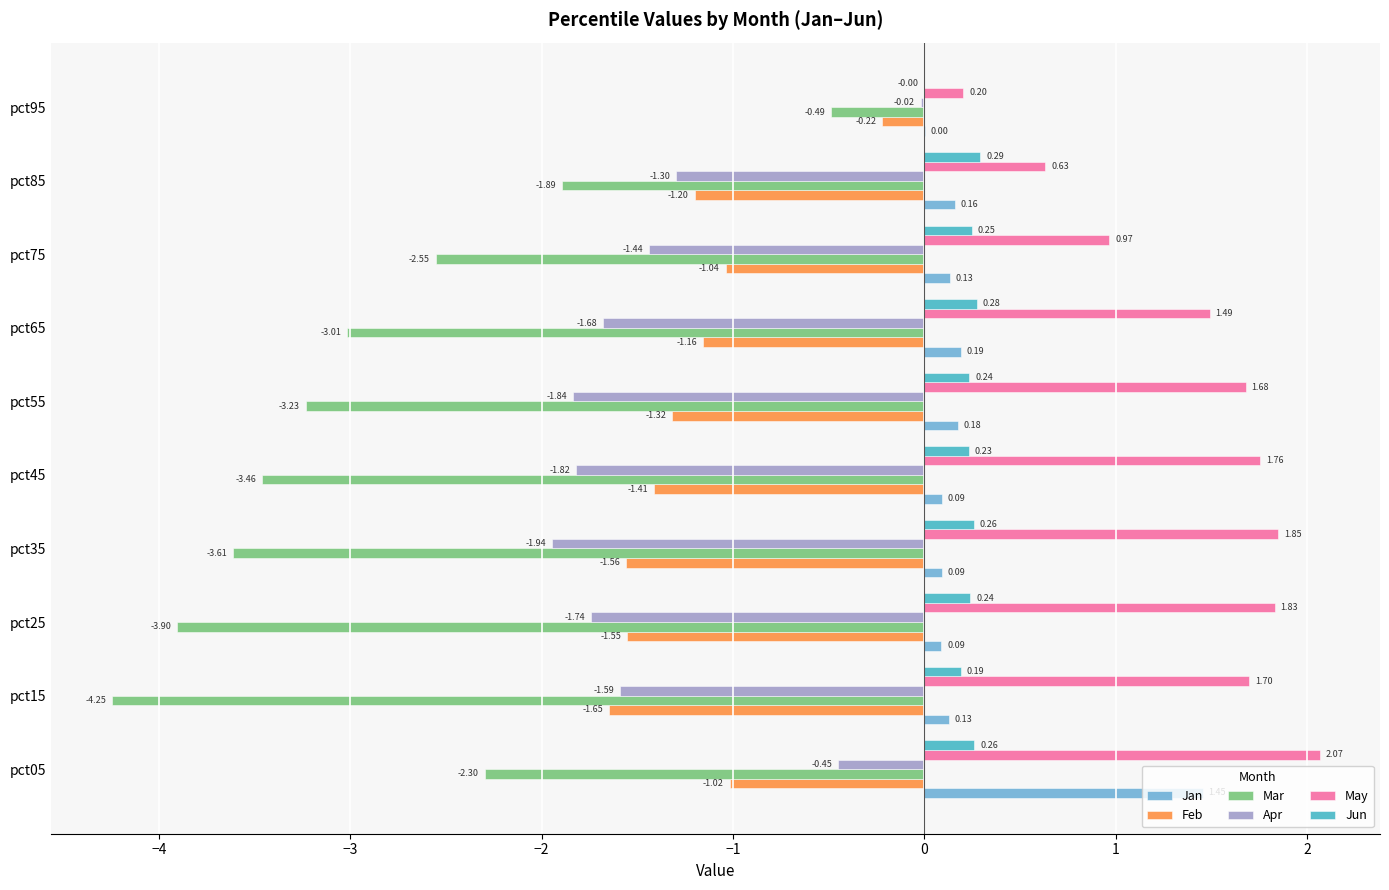

Count the number of data series in this chart.

6